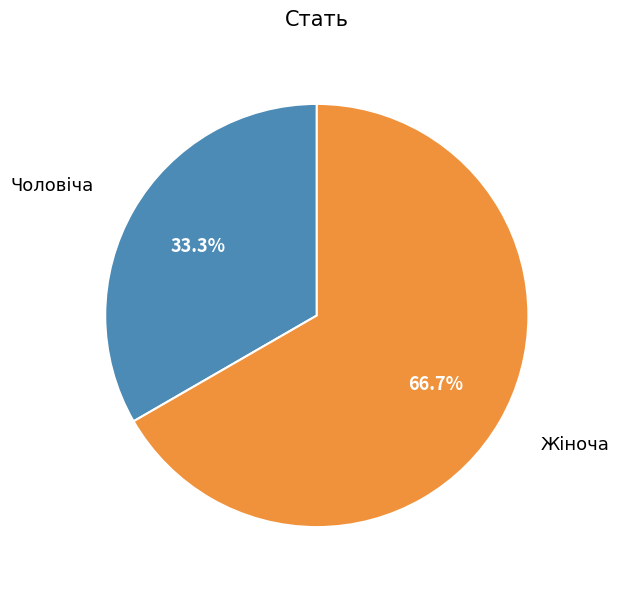

Is there any slice that represents more than half of the pie?

Yes